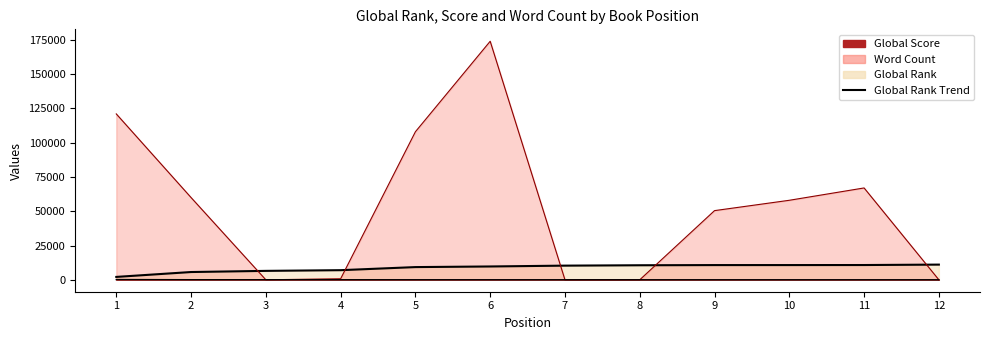

What is the difference between the maximum and second lowest values in the Global Rank series?

5415